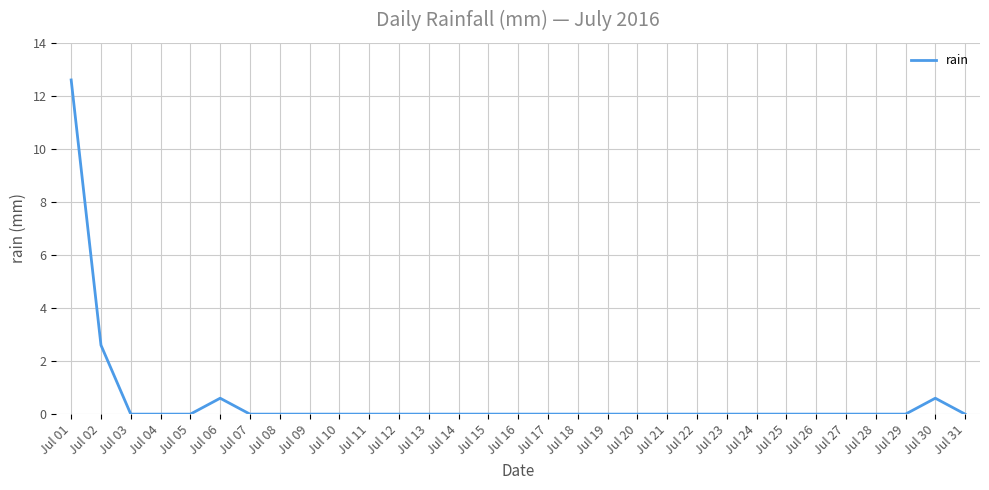

What is the change in value from Jul 06 to Jul 22?

-0.6